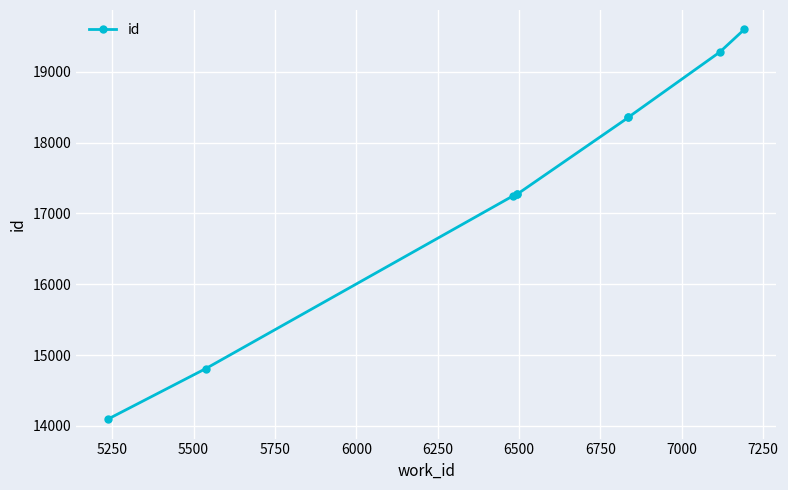

True or false: the data shows 32047 at 6750.

False